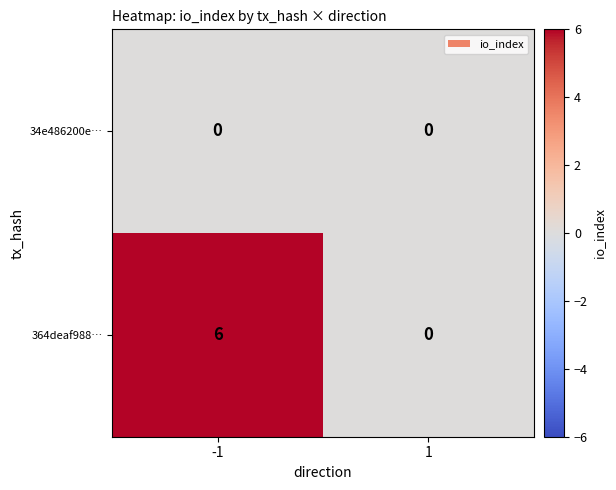

Reading left to right, what are all the values shown in this chart?

34e486200e…: 0	0
364deaf988…: 6	0